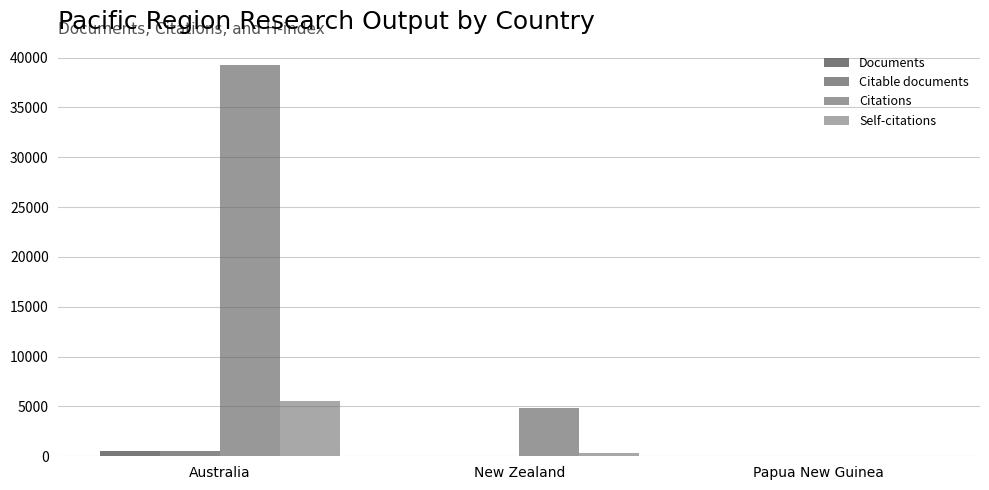

At how many categories does at least one series exceed 34509?

1